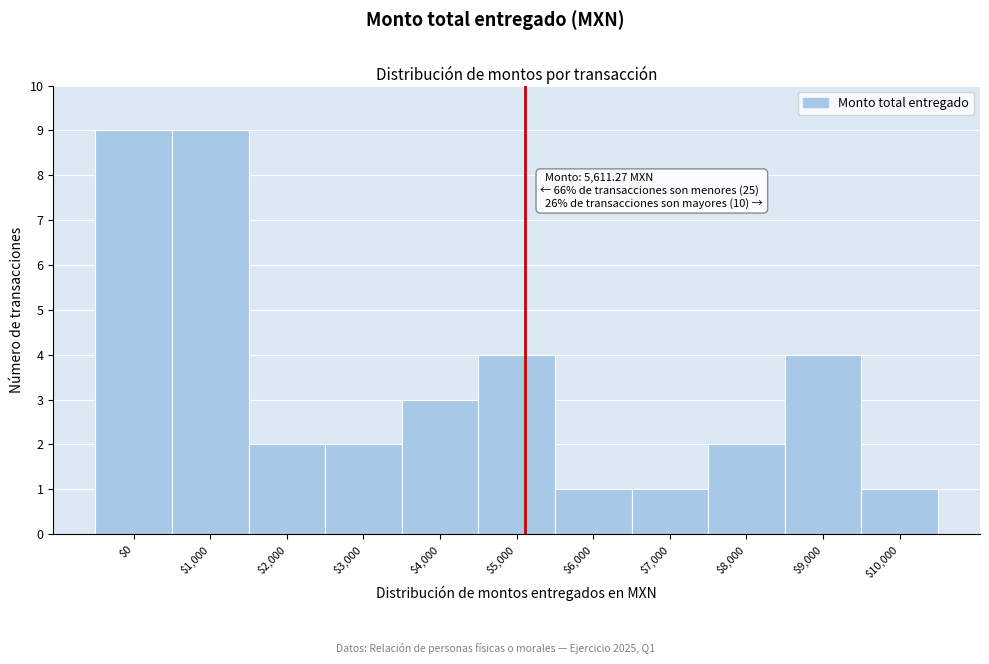

Reading left to right, transcribe all the data shown in this chart.

9	9	2	2	3	4	1	1	2	4	1